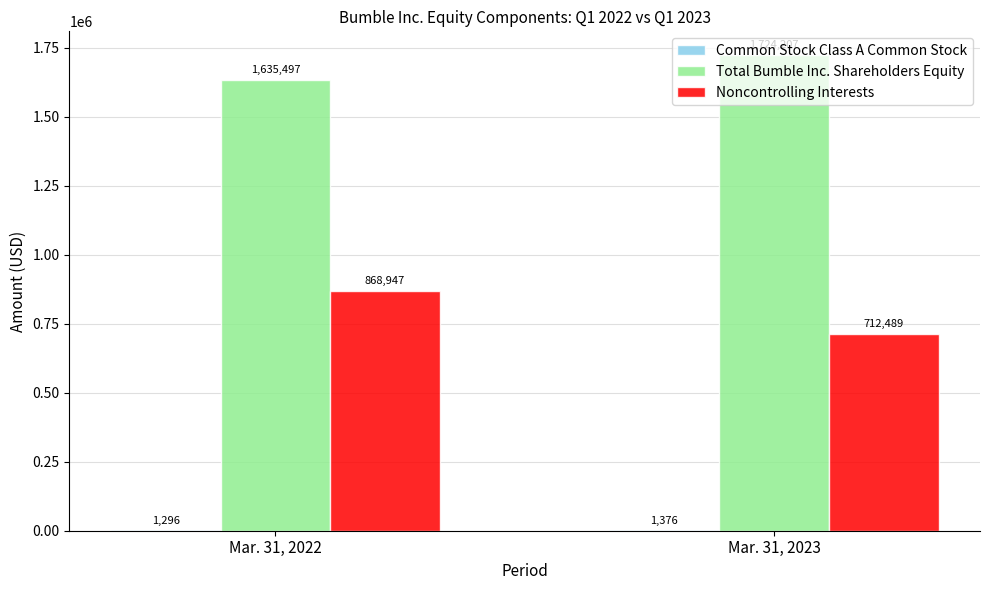

At which label does Total Bumble Inc. Shareholders Equity reach its peak?

Mar. 31, 2023